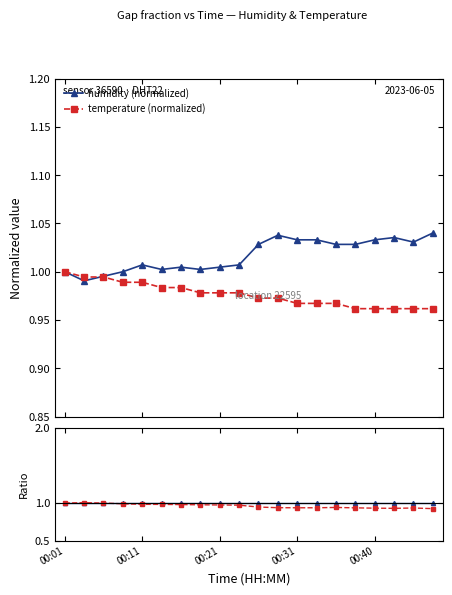

What is the maximum value shown in the chart?

1.0